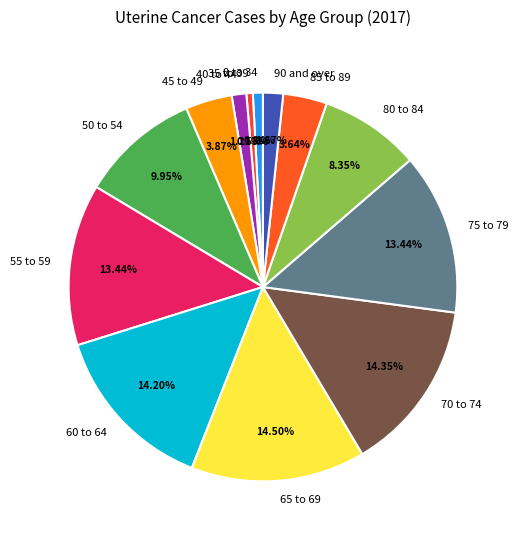

Is the sum of 60 to 64 and 50 to 54 greater than half?

No